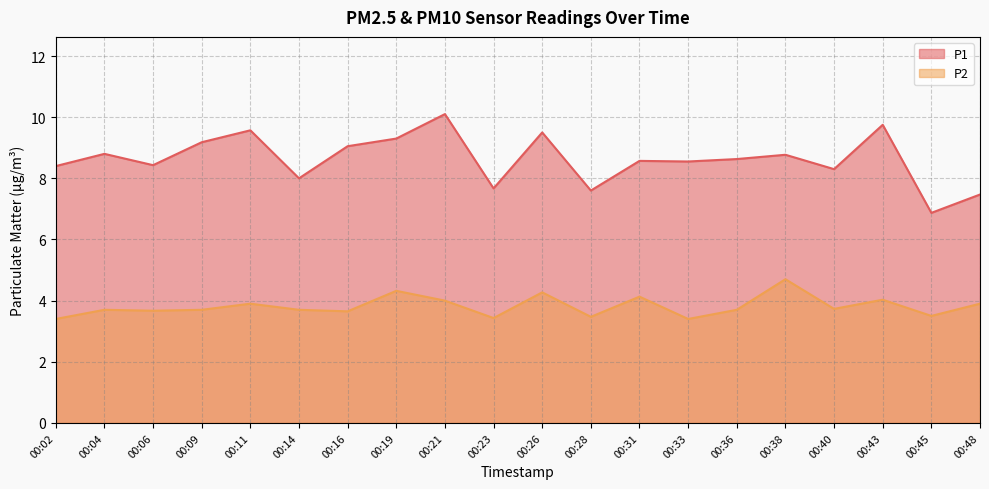

The value of P2 at 00:16 is 3.6. True or false?

True